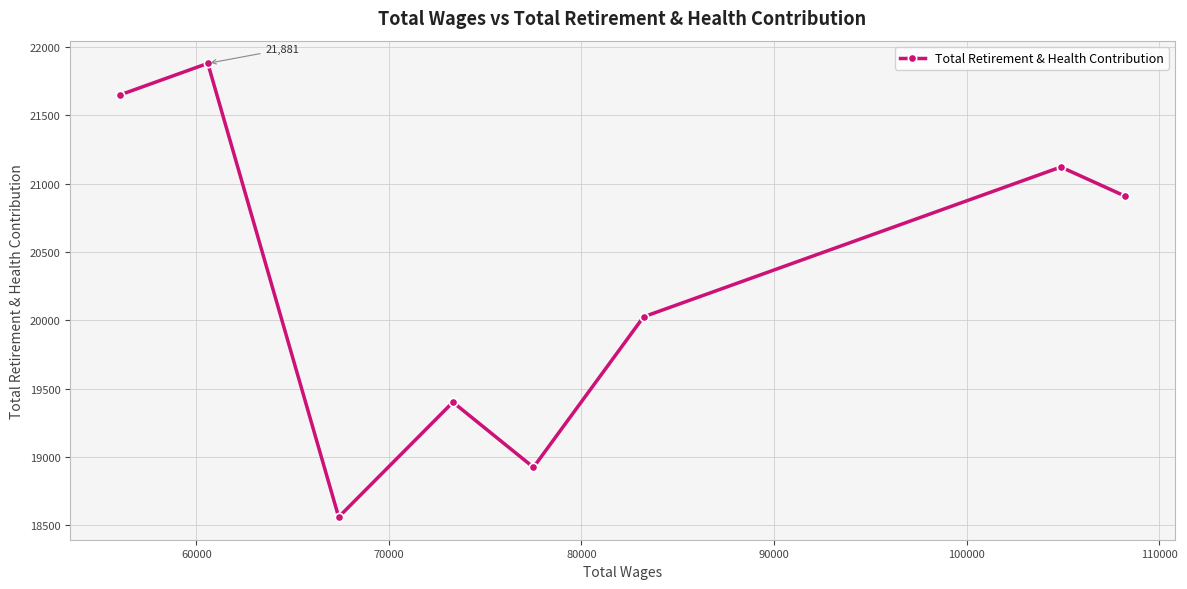

What is the greatest value displayed?

21881